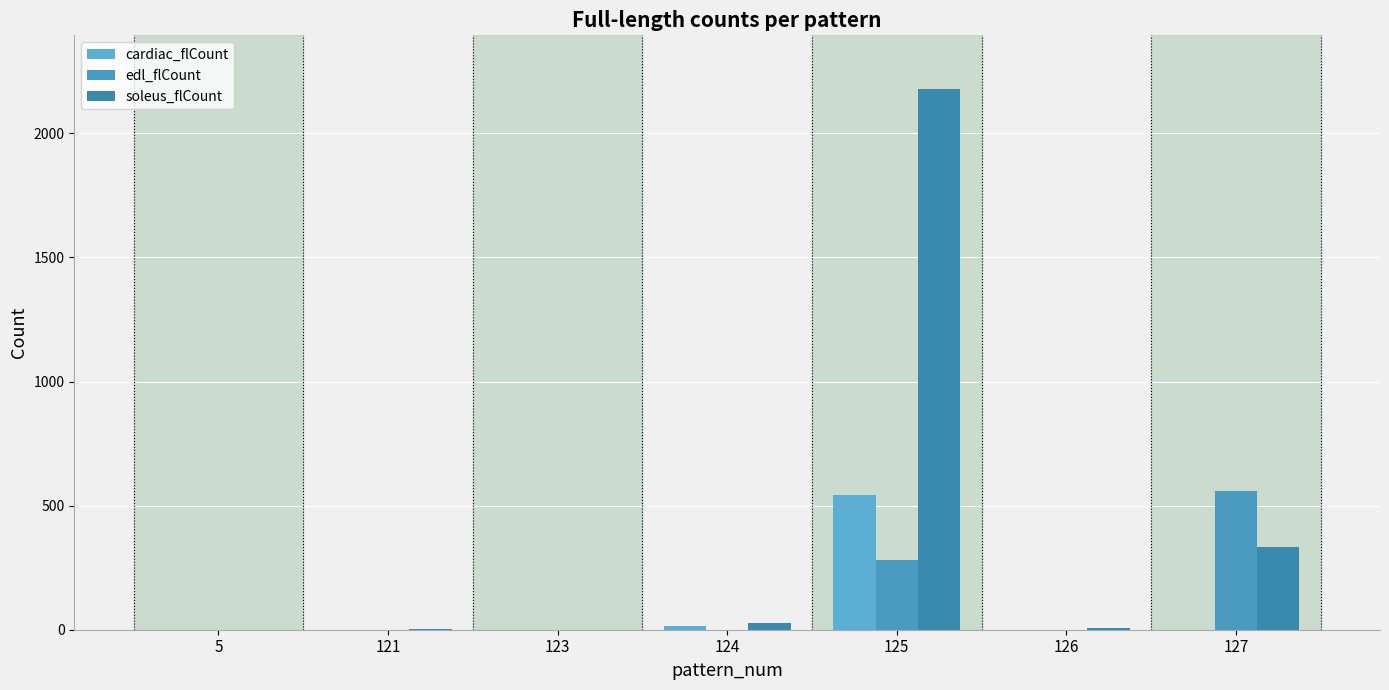

Where is cardiac_flCount nearest to the value 270?

124